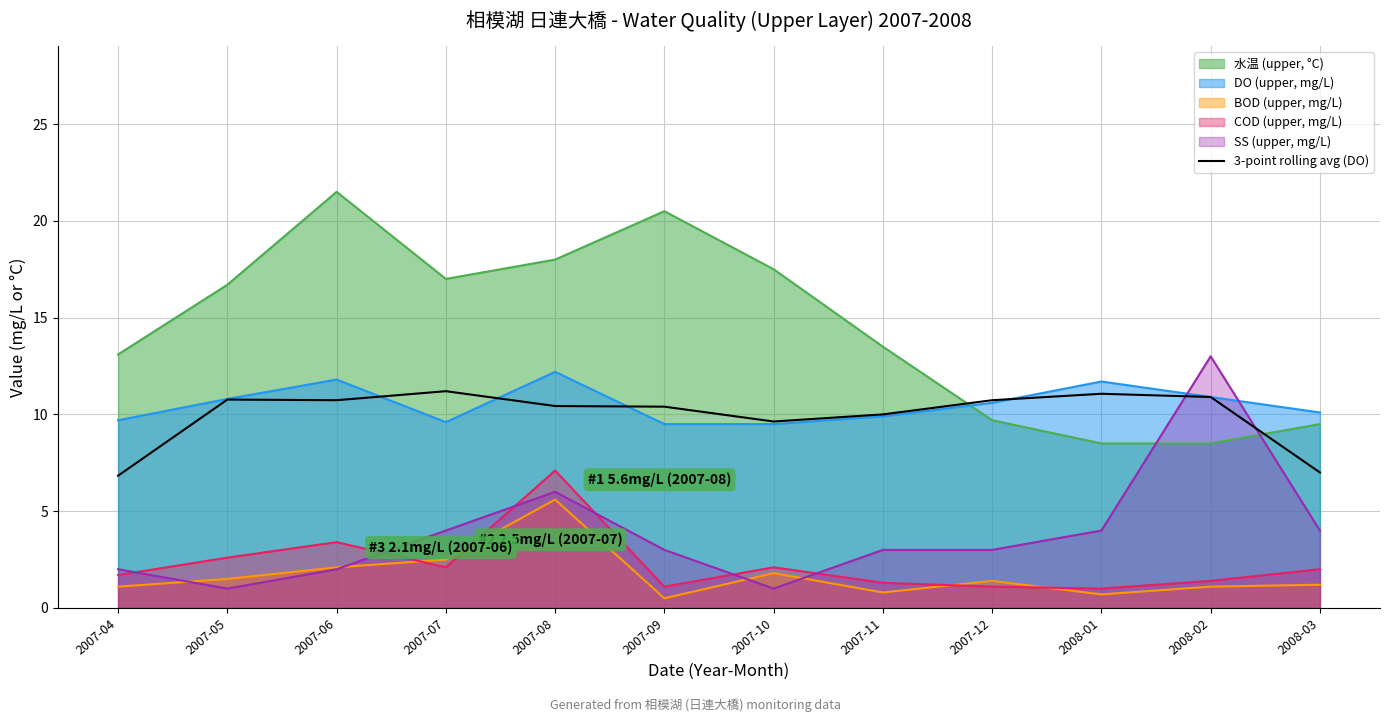

Rank the series at 2008-01 from highest to lowest value.

DO (upper, mg/L), 3-point rolling avg (DO), 水温 (upper, °C), SS (upper, mg/L), COD (upper, mg/L), BOD (upper, mg/L)